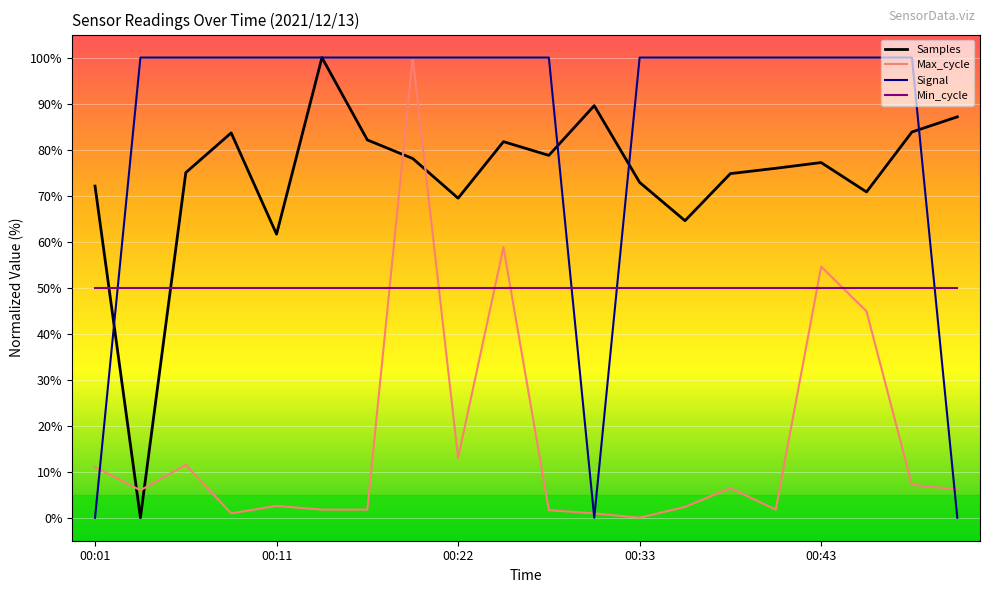

What are all the series names shown in the legend?

Samples, Max_cycle, Signal, Min_cycle